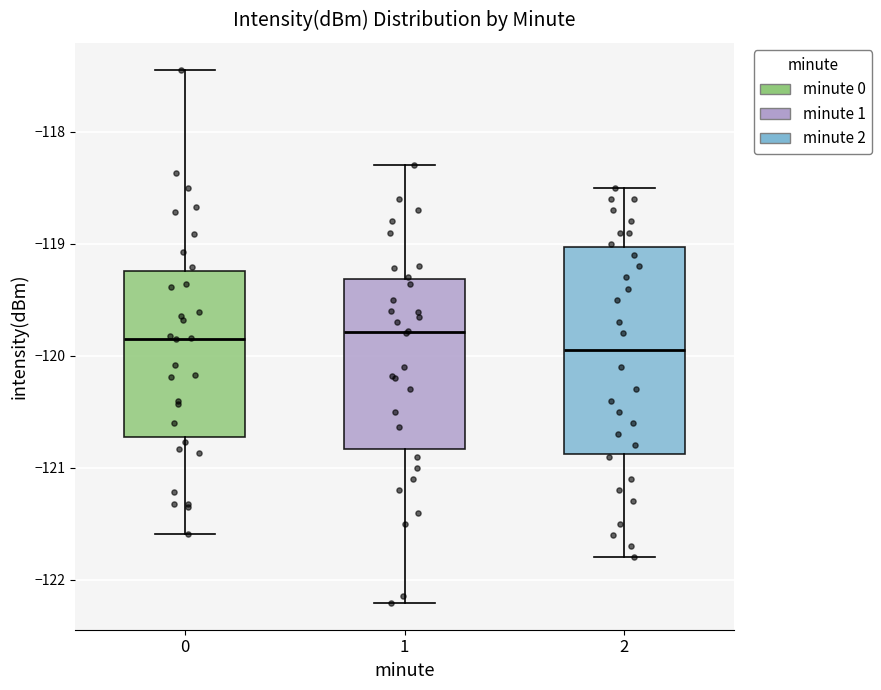

Where does the upper whisker of the box at x = 1 end on the y-axis? The values are not printed on the chart, so give them approximately, as read against the axis.

-118.3